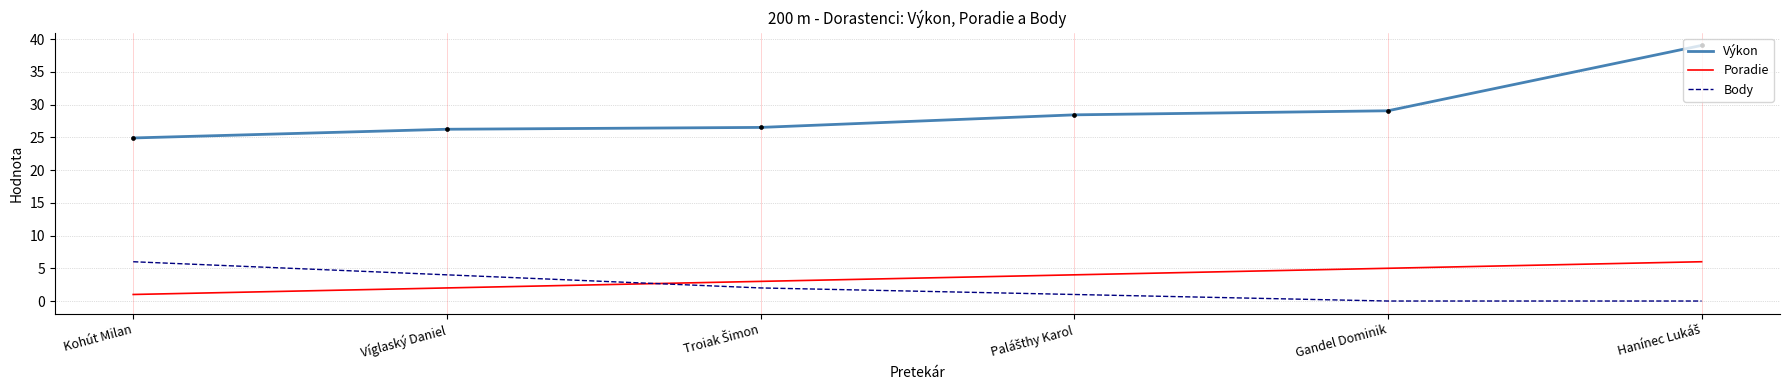

Which series has the largest total across all categories?

Výkon